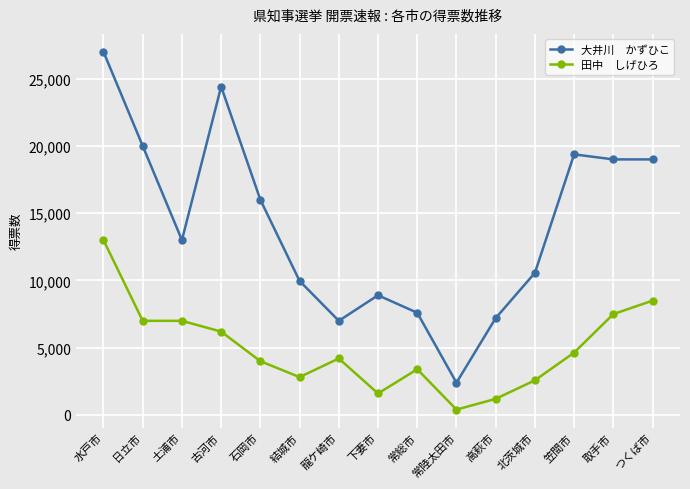

What is the total value across all series at 常総市?

11000